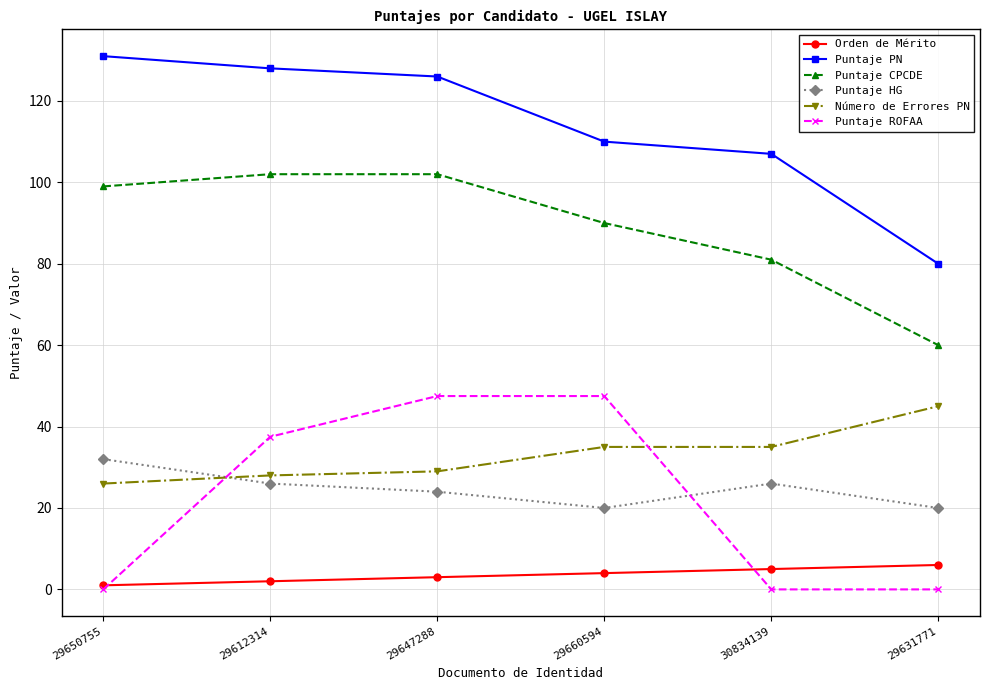

Which series has the largest total across all categories?

Puntaje PN